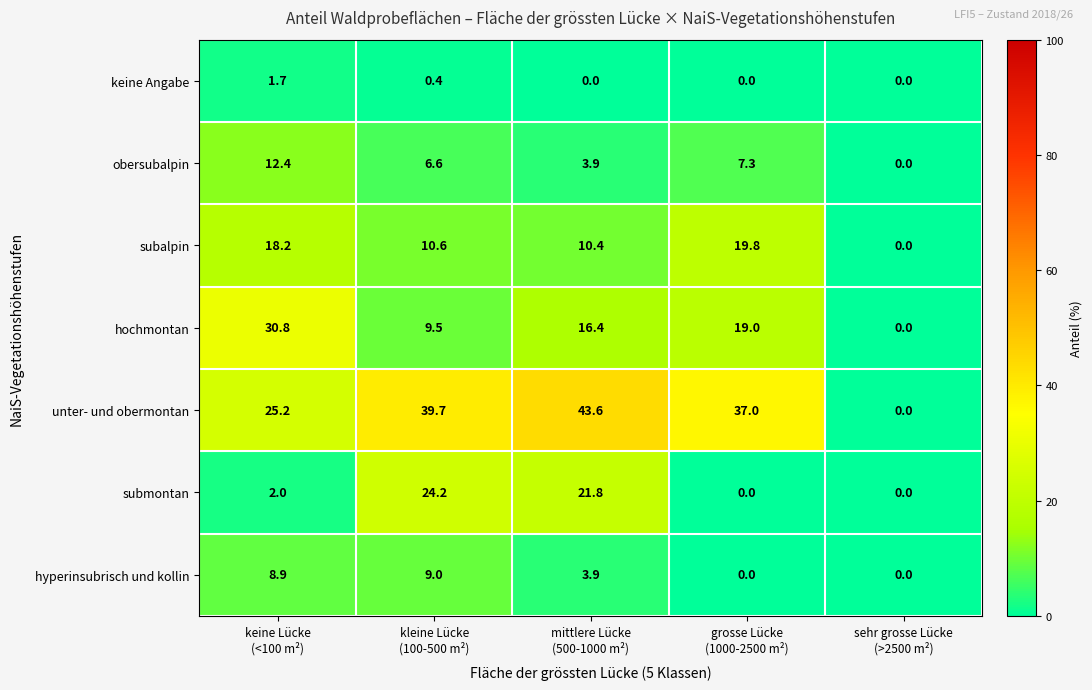

Rank the series by their maximum value, from highest to lowest.

unter- und obermontan, hochmontan, submontan, subalpin, obersubalpin, hyperinsubrisch und kollin, keine Angabe